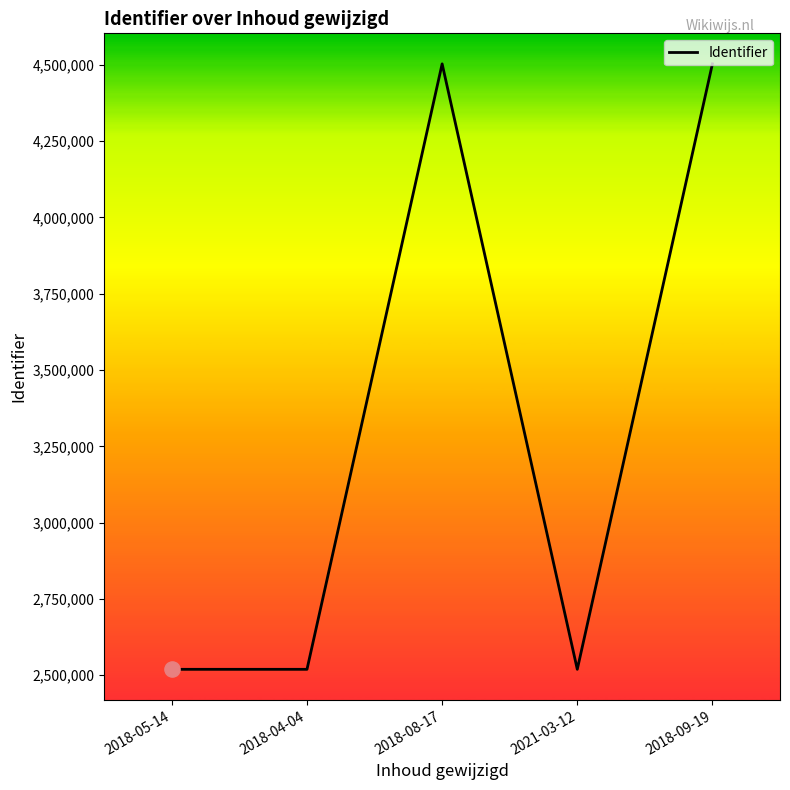

Which has a higher value, 2018-08-17 or 2021-03-12?

2018-08-17